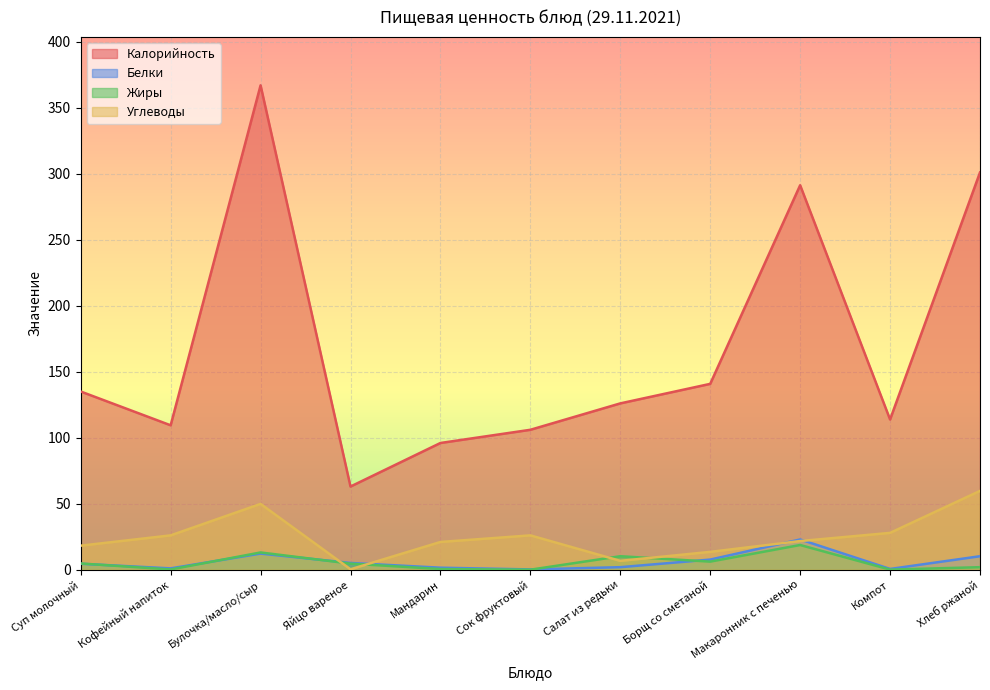

How many series are shown in this chart?

4